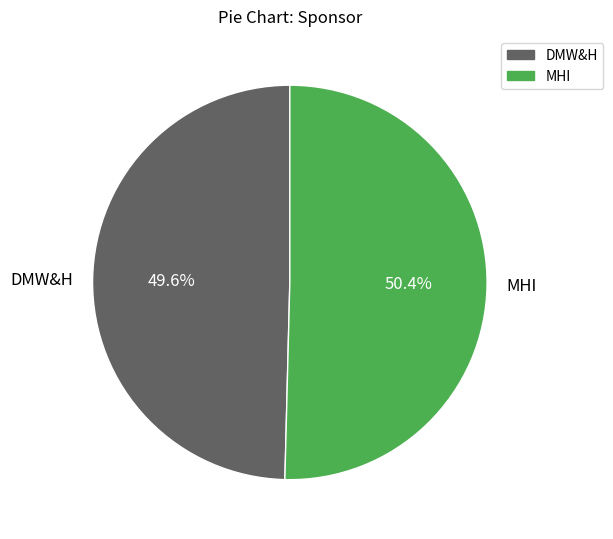

How many segments does this pie chart have?

2